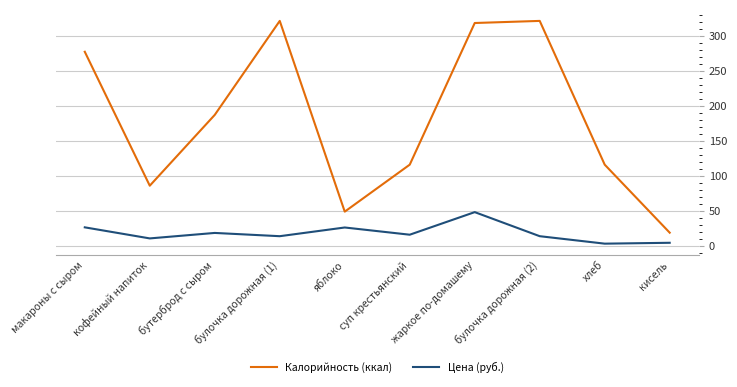

List the series in order of their peak value, highest first.

Калорийность (ккал), Цена (руб.)